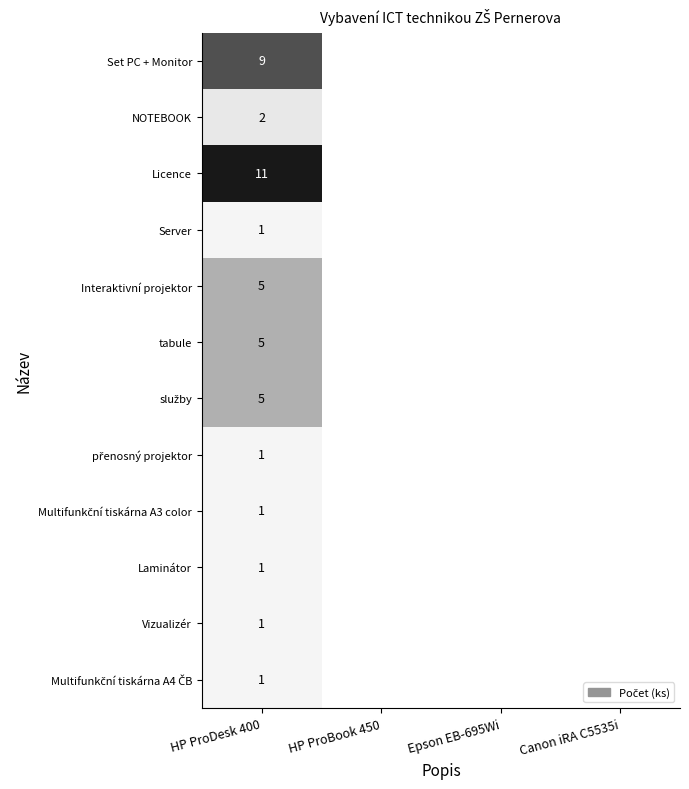

How many series are shown in this chart?

12